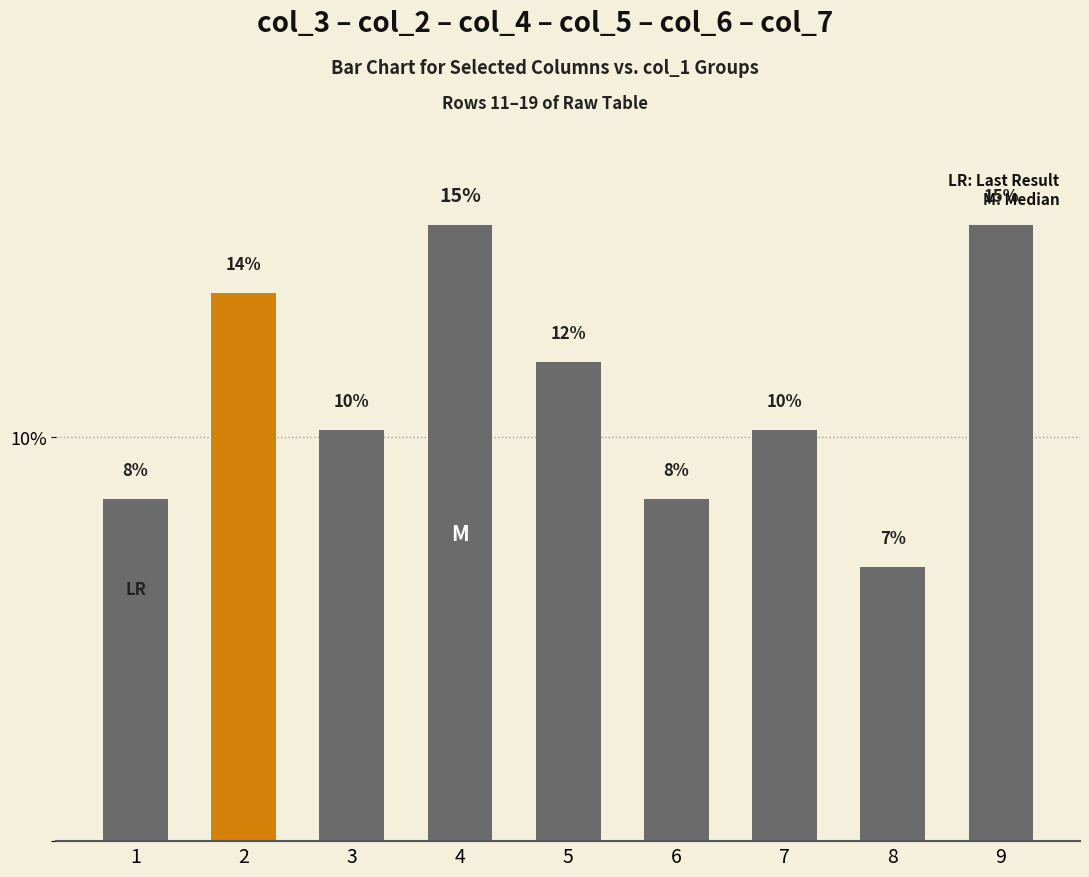

What is the value of the 4th bar from the left?

15.3